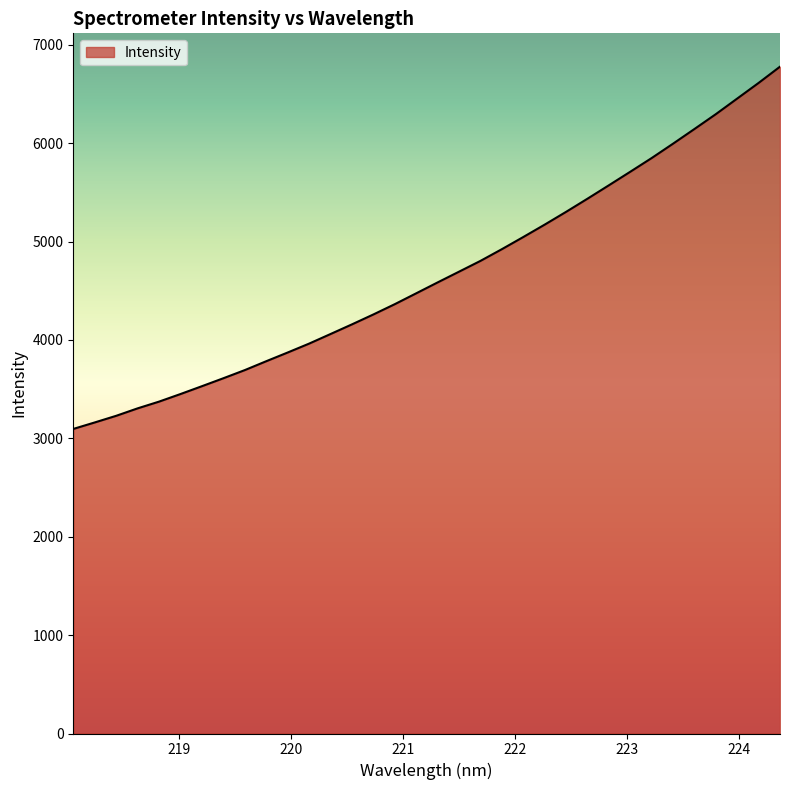

What is the smallest value displayed?

3095.7